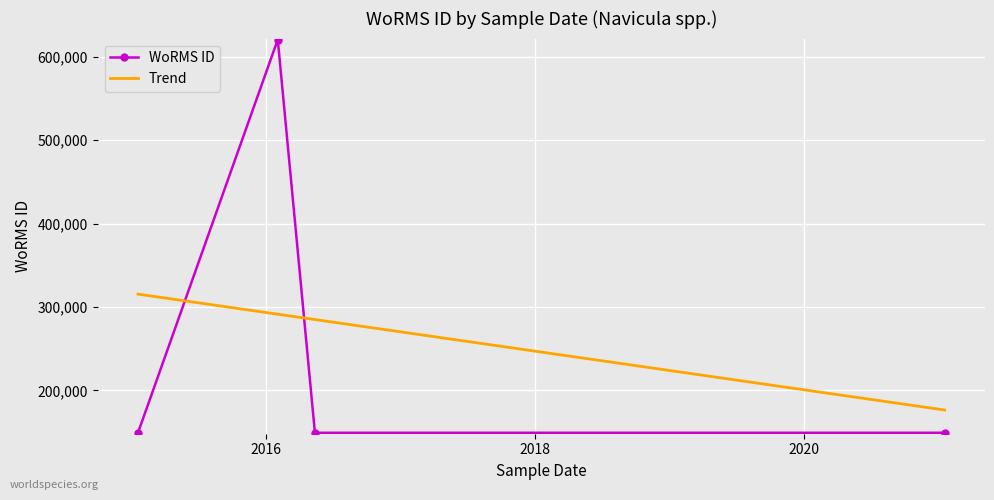

After their last crossing, which series has the higher values: WoRMS ID or Trend?

Trend